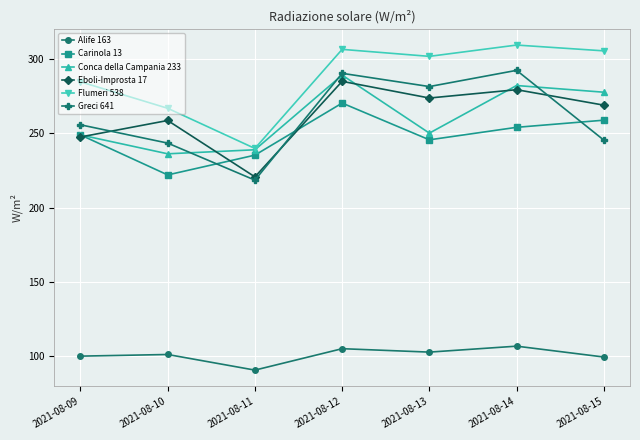

How many data points does each series have?

7